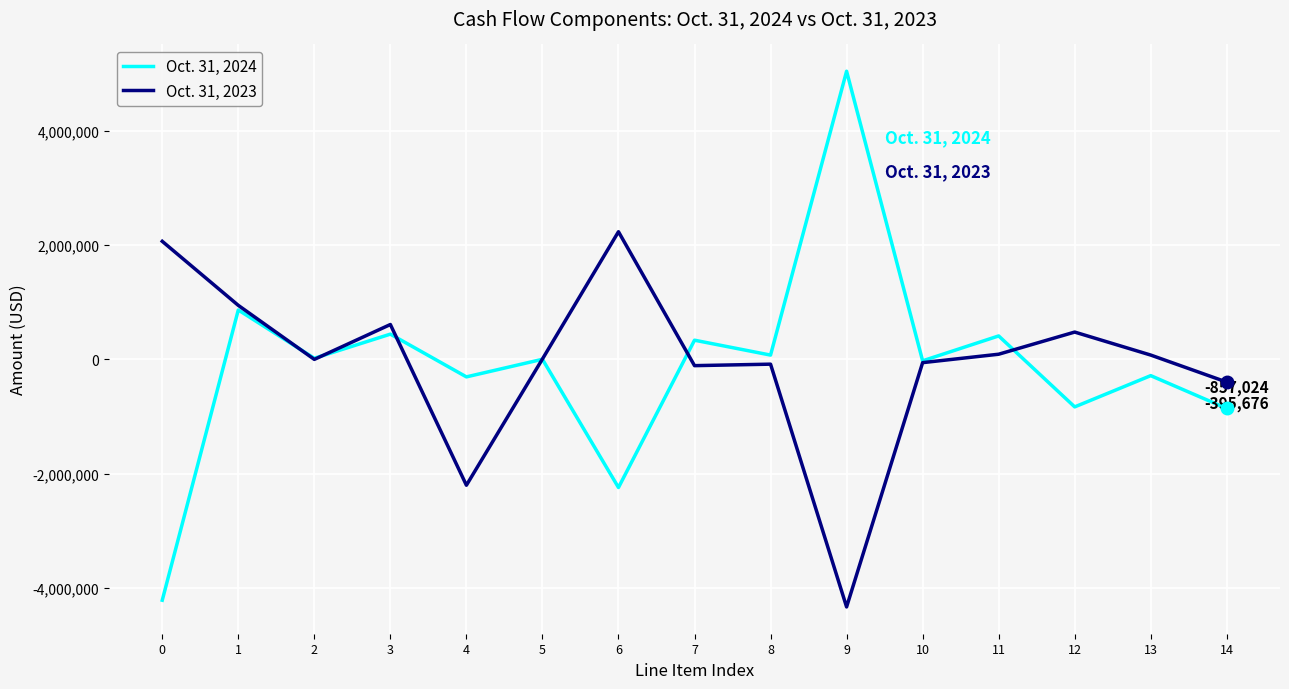

Does the chart have visible grid lines?

Yes